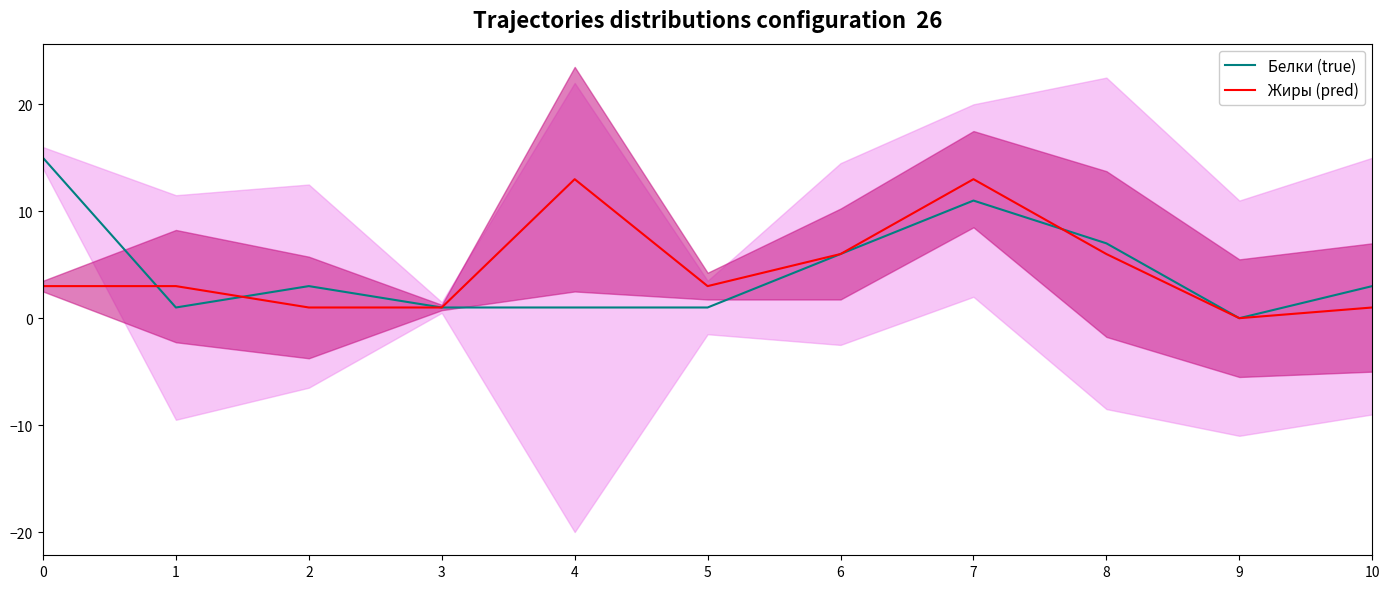

What is the maximum value for Жиры (pred)?

13